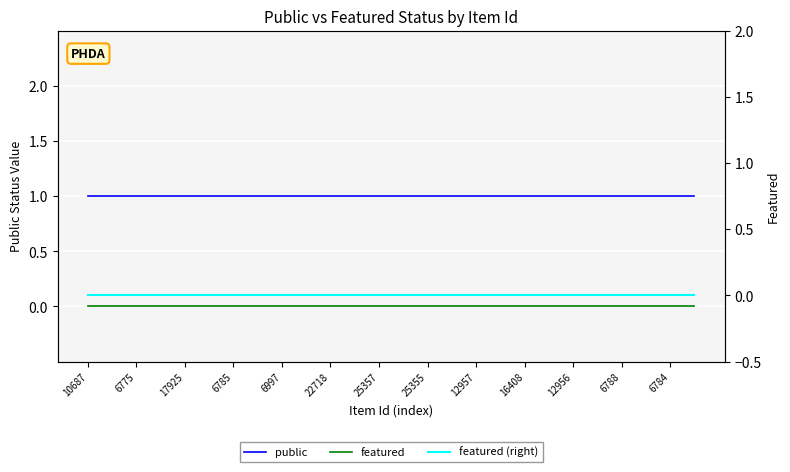

What is the total value across all series at 15?

1